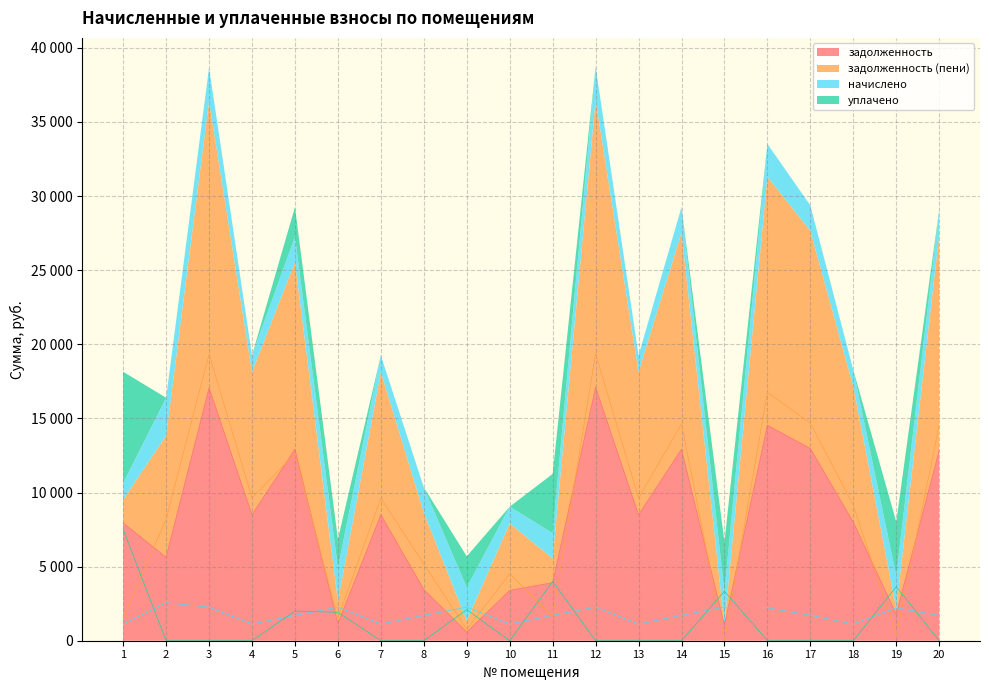

The задолженность (пени) series shows 19334.5 at 3. True or false?

True